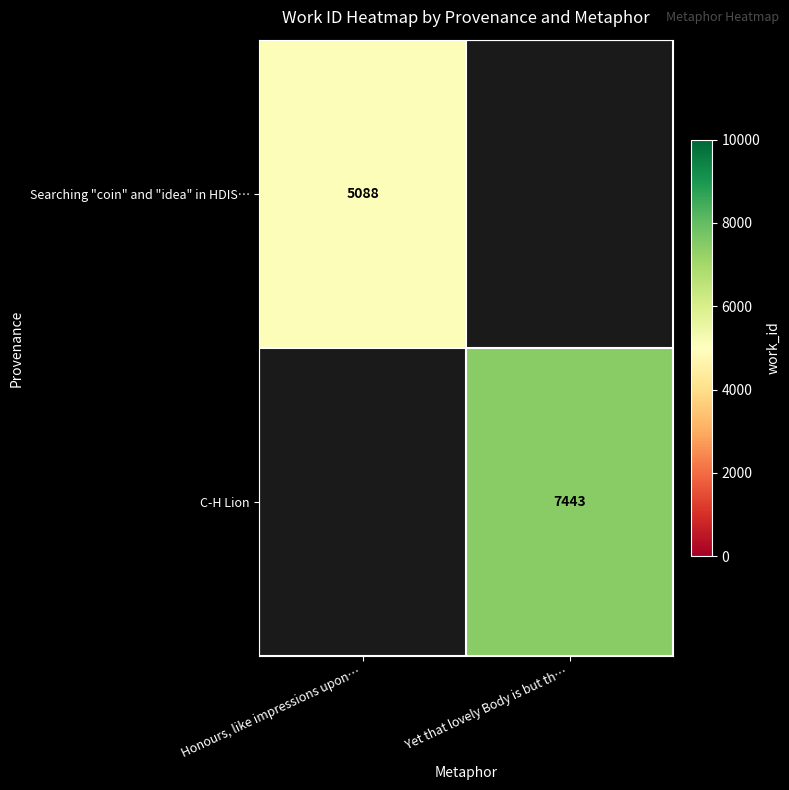

True or false: C-H Lion has a value of 7443 at Yet that lovely Body is but th….

True